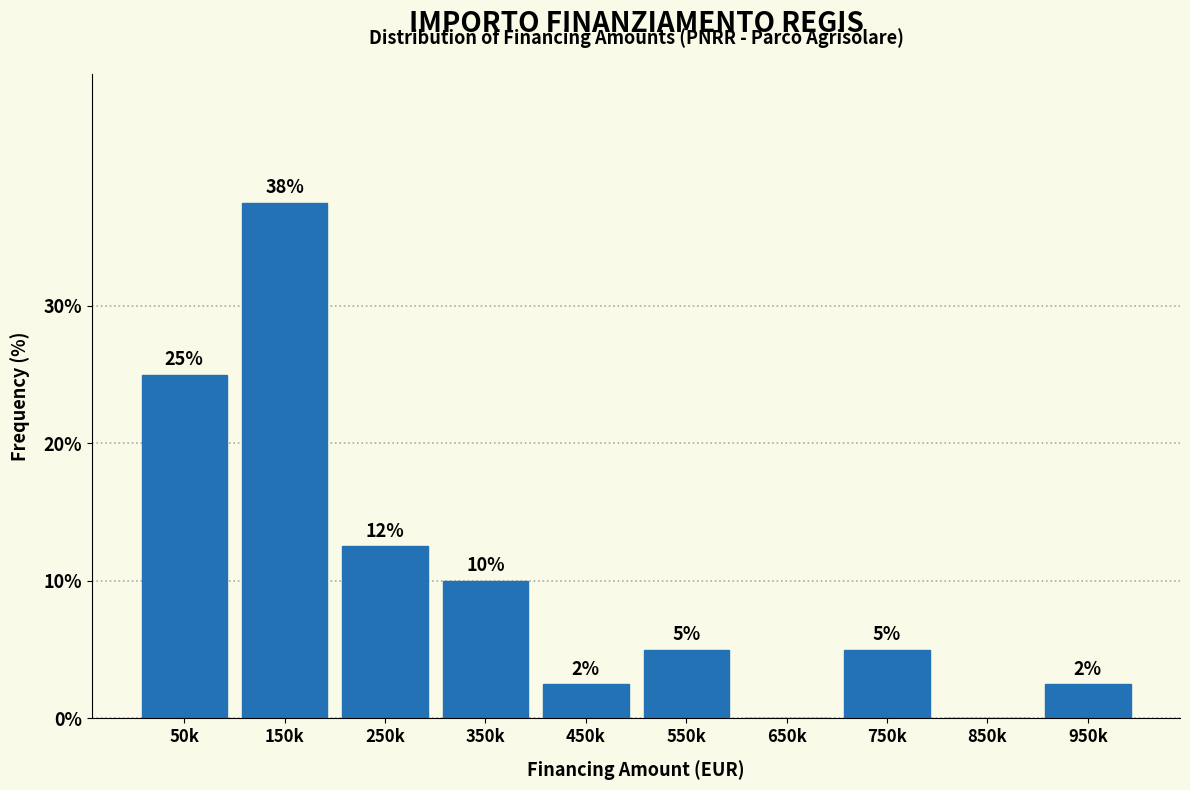

What value does the data have at 150k?

37.5